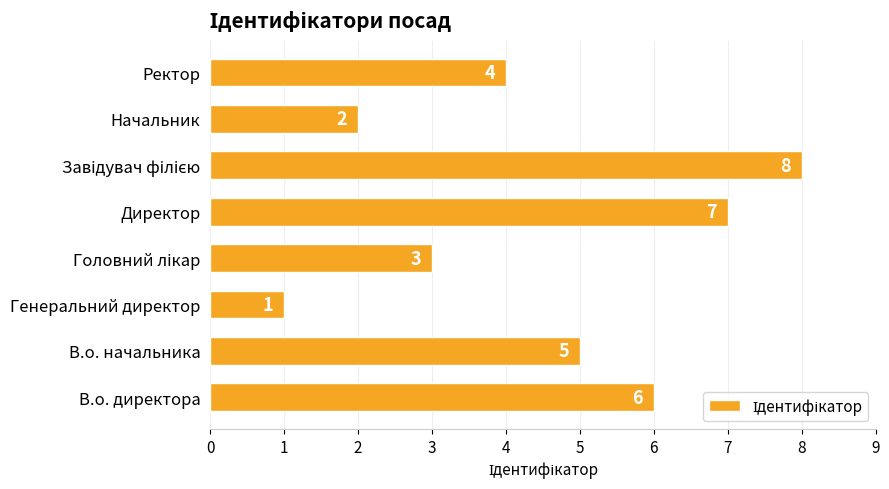

What is the difference between the maximum and minimum values?

7